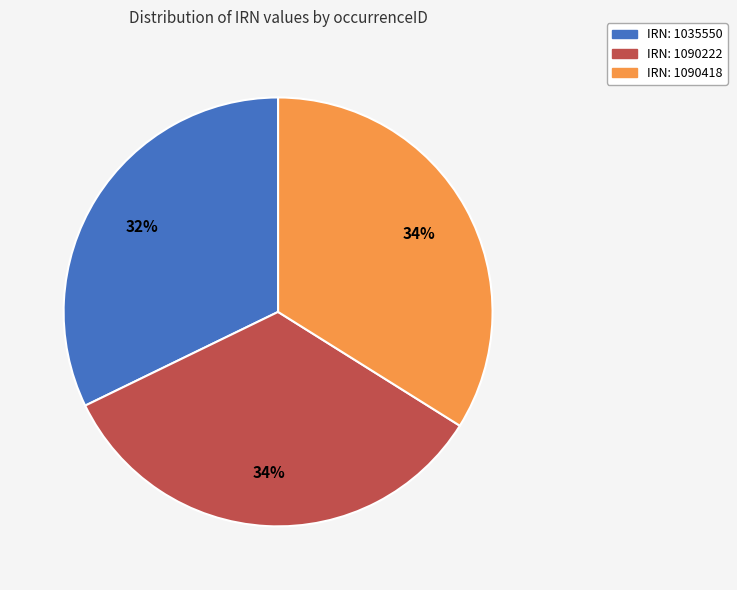

Count the number of slices in the pie.

3